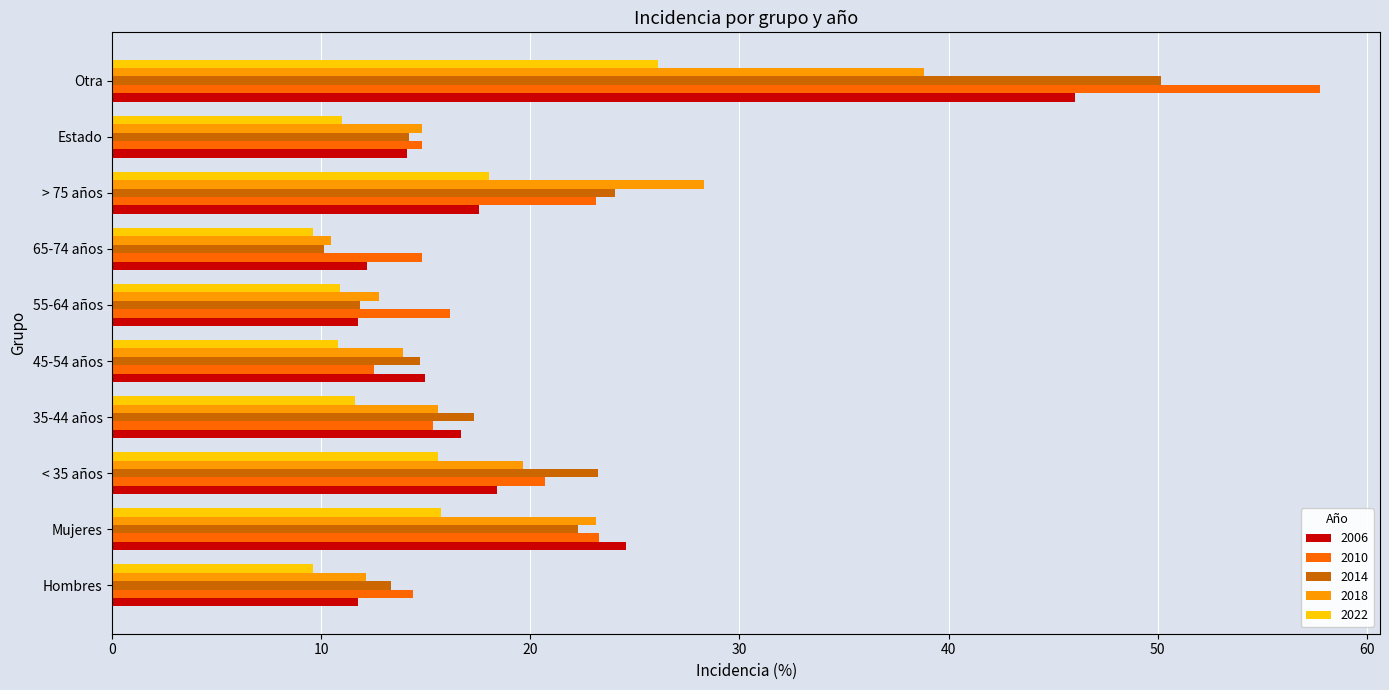

Between 55-64 años and Otra, which series saw the biggest shift?

2010